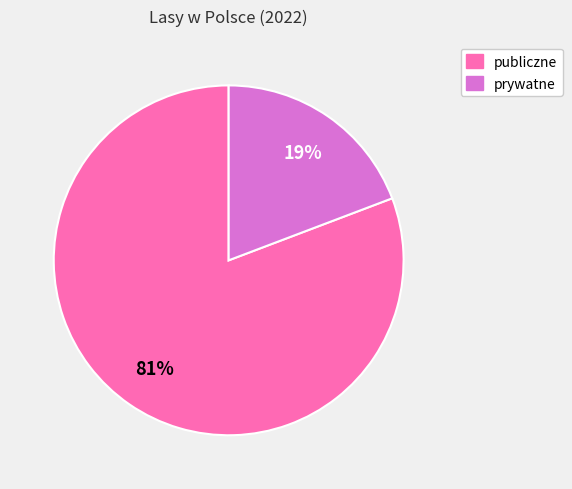

How many segments does this pie chart have?

2